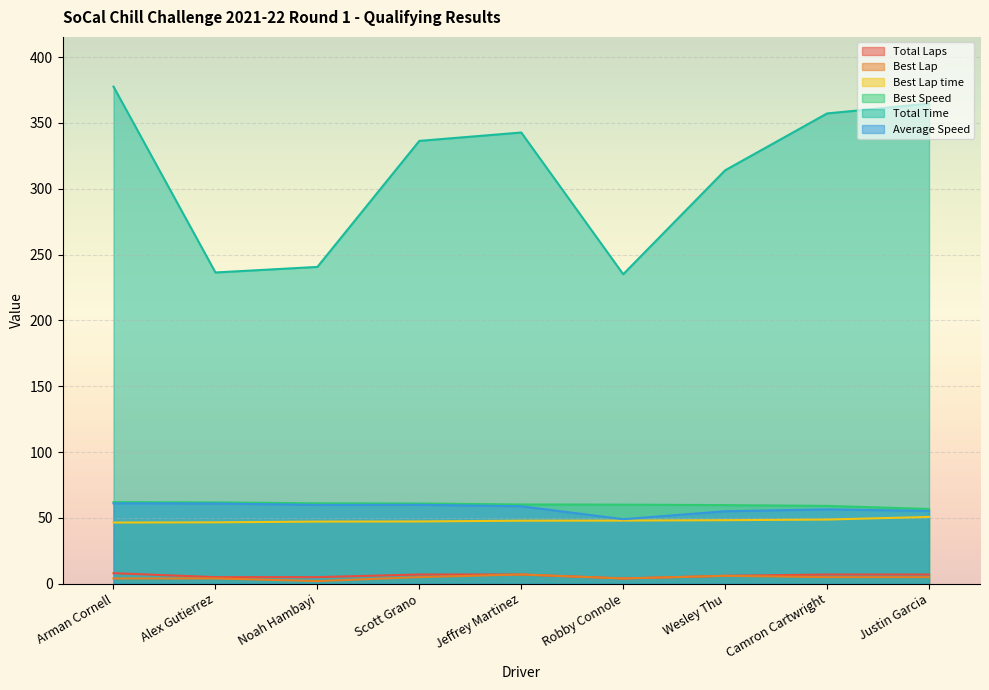

Reading left to right, what are all the values shown in this chart?

Total Laps: Arman Cornell=8.0	Alex Gutierrez=5.0	Noah Hambayi=5.0	Scott Grano=7.0	Jeffrey Martinez=7.0	Robby Connole=4.0	Wesley Thu=6.0	Camron Cartwright=7.0	Justin Garcia=7.0
Best Lap: Arman Cornell=4.0	Alex Gutierrez=4.0	Noah Hambayi=2.0	Scott Grano=5.0	Jeffrey Martinez=7.0	Robby Connole=4.0	Wesley Thu=6.0	Camron Cartwright=5.0	Justin Garcia=5.0
Best Lap time: Arman Cornell=46.5	Alex Gutierrez=46.6	Noah Hambayi=47.2	Scott Grano=47.3	Jeffrey Martinez=47.9	Robby Connole=48.0	Wesley Thu=48.3	Camron Cartwright=48.7	Justin Garcia=50.7
Best Speed: Arman Cornell=62.0	Alex Gutierrez=61.8	Noah Hambayi=61.1	Scott Grano=60.9	Jeffrey Martinez=60.2	Robby Connole=60.1	Wesley Thu=59.7	Camron Cartwright=59.1	Justin Garcia=56.8
Total Time: Arman Cornell=377.6	Alex Gutierrez=236.4	Noah Hambayi=240.6	Scott Grano=336.3	Jeffrey Martinez=342.7	Robby Connole=235.0	Wesley Thu=314.0	Camron Cartwright=357.2	Justin Garcia=364.6
Average Speed: Arman Cornell=61.0	Alex Gutierrez=60.9	Noah Hambayi=59.9	Scott Grano=59.9	Jeffrey Martinez=58.8	Robby Connole=49.0	Wesley Thu=55.0	Camron Cartwright=56.4	Justin Garcia=55.3